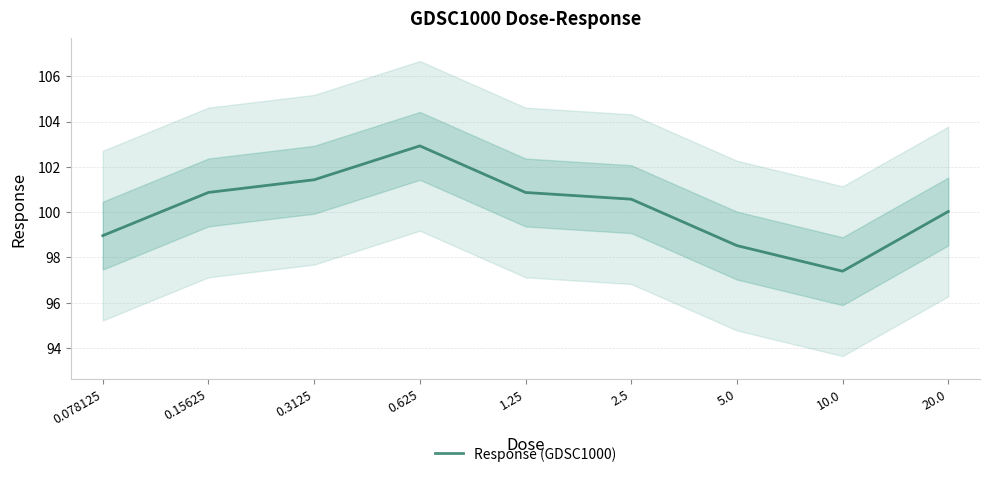

What is the difference between the maximum and minimum values?

5.5